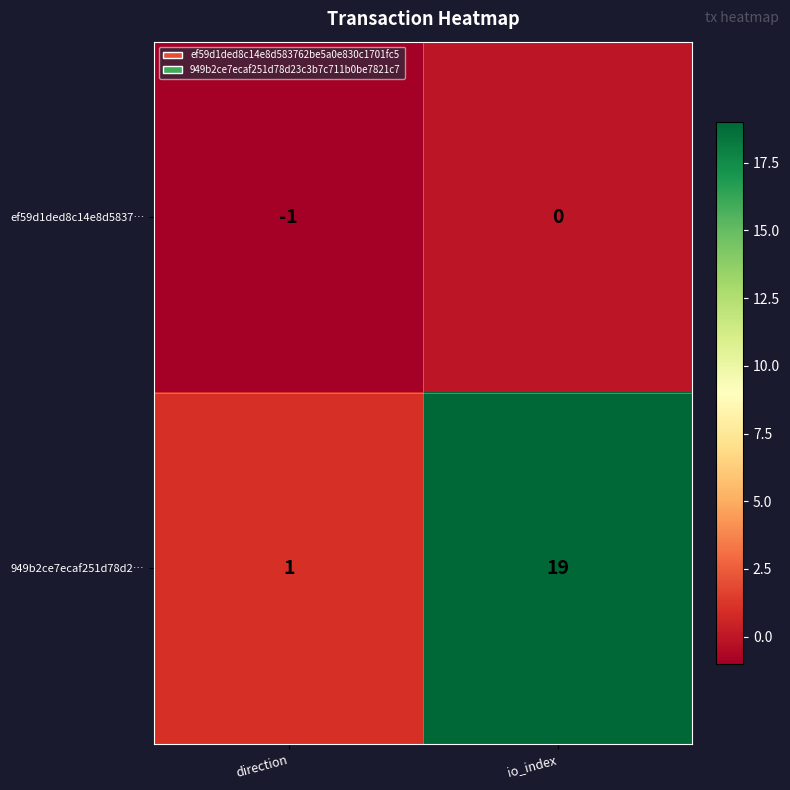

Reading left to right, transcribe all the data shown in this chart.

ef59d1ded8c14e8d5837…: direction=-1	io_index=0
949b2ce7ecaf251d78d2…: direction=1	io_index=19